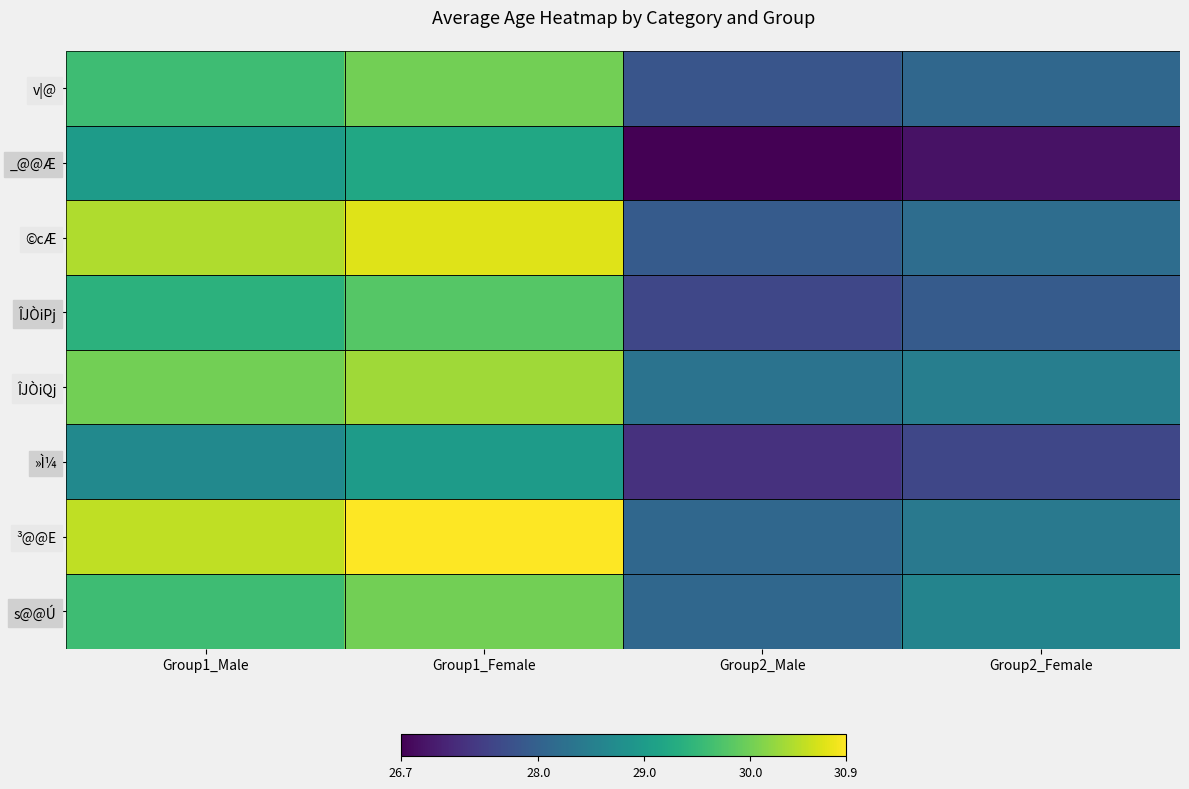

Reading left to right, what are all the values shown in this chart?

v|@: Group1_Male=29.6	Group1_Female=30.0	Group2_Male=27.8	Group2_Female=28.1
_@@Æ: Group1_Male=29.0	Group1_Female=29.2	Group2_Male=26.7	Group2_Female=26.9
©cÆ: Group1_Male=30.4	Group1_Female=30.7	Group2_Male=27.9	Group2_Female=28.2
ÎJÒiPj: Group1_Male=29.4	Group1_Female=29.8	Group2_Male=27.6	Group2_Female=27.9
ÎJÒiQj: Group1_Male=30.0	Group1_Female=30.3	Group2_Male=28.3	Group2_Female=28.5
»Ì¼: Group1_Male=28.7	Group1_Female=29.0	Group2_Male=27.3	Group2_Female=27.6
³@@E: Group1_Male=30.5	Group1_Female=30.9	Group2_Male=28.1	Group2_Female=28.4
s@@Ú: Group1_Male=29.6	Group1_Female=30.0	Group2_Male=28.1	Group2_Female=28.6